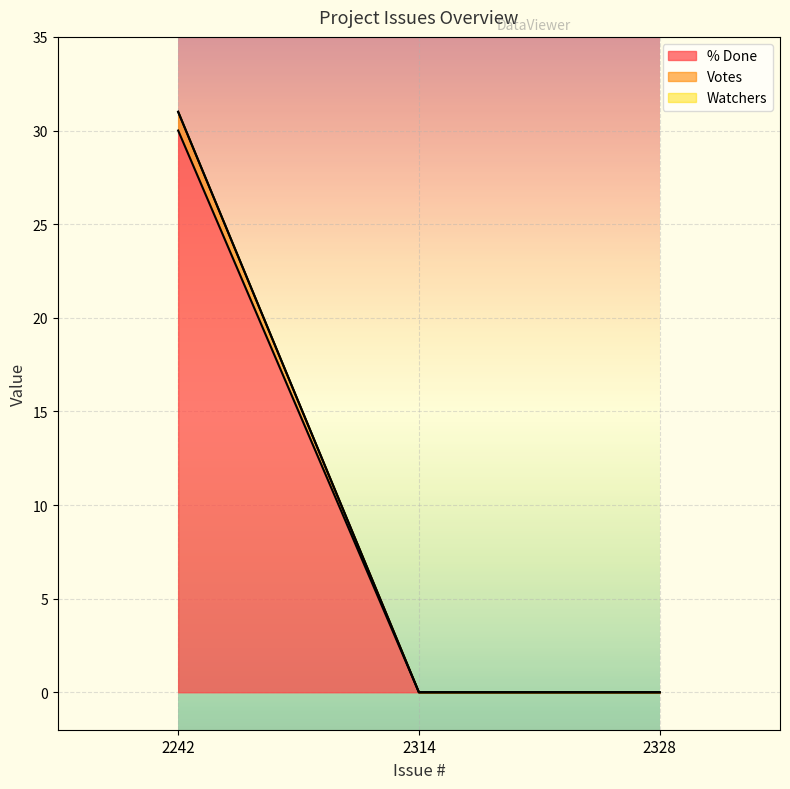

At which category is the sum across all series the highest?

2242